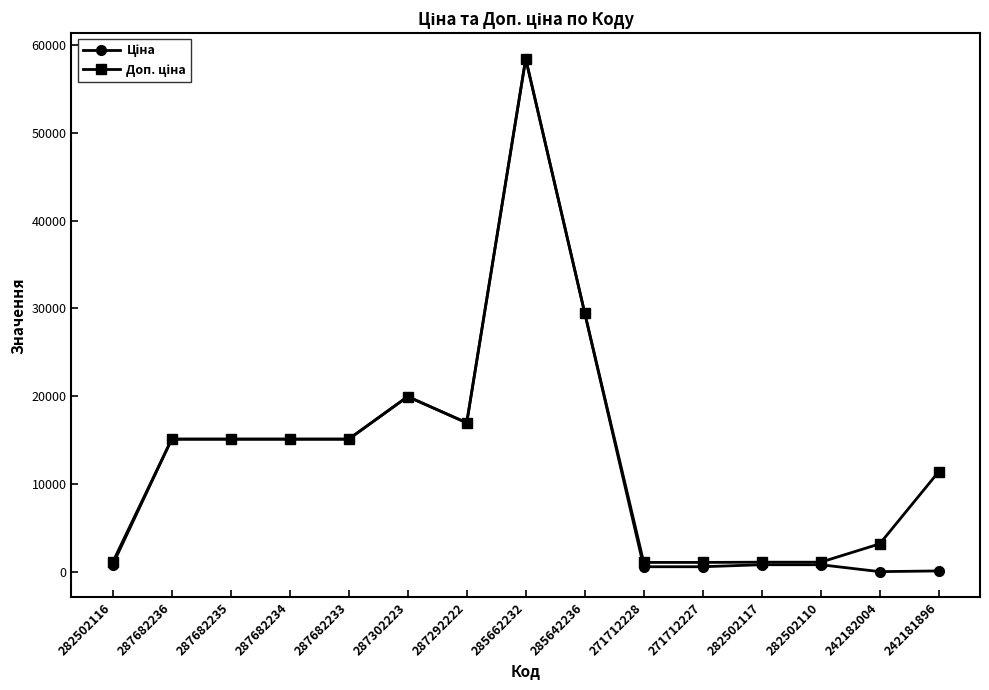

Which category has the highest value across all series?

285662232